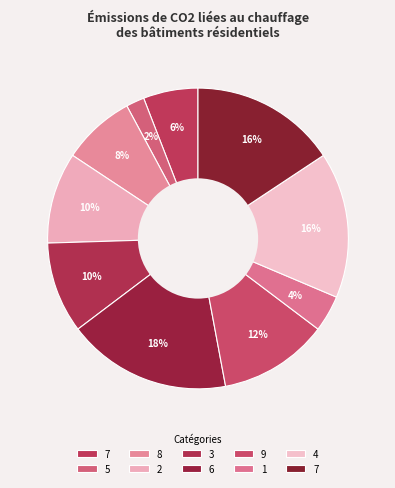

How many slices are in this pie chart?

10